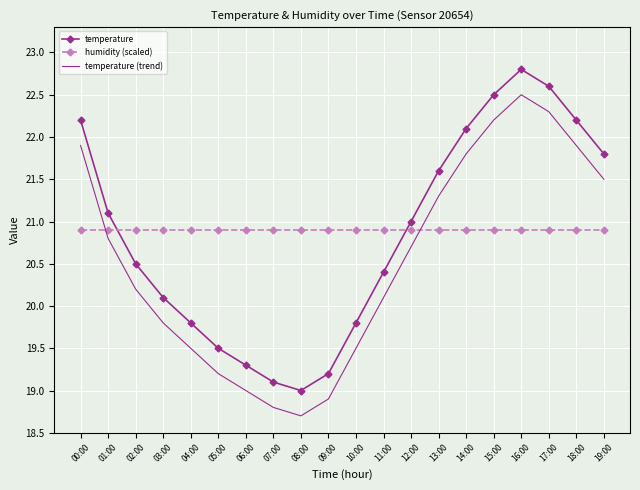

At how many categories does at least one series exceed 19?

20